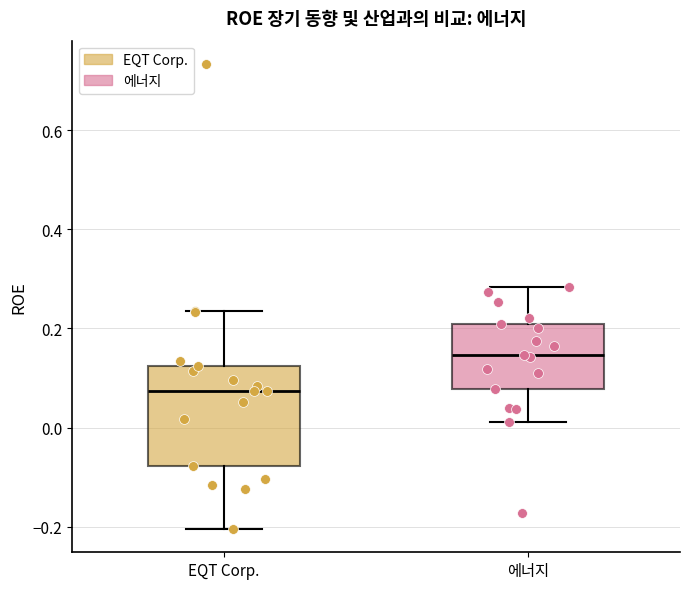

Which box has the lowest median line?

EQT Corp.